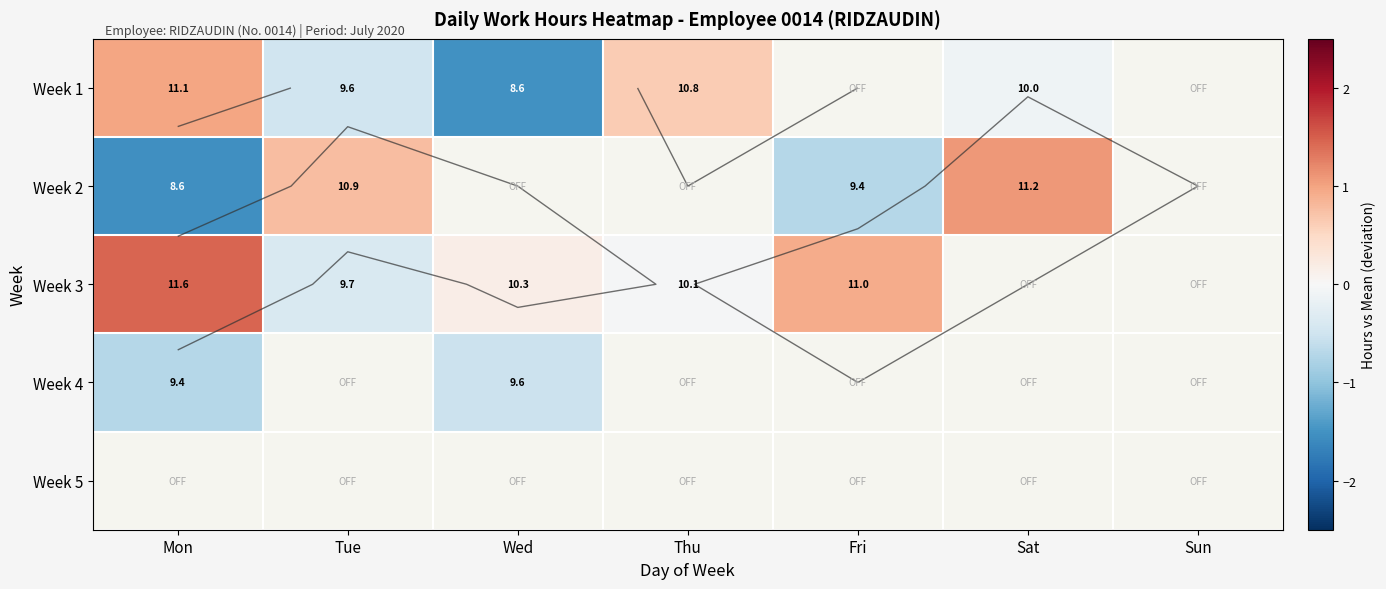

What is the difference between the highest and lowest values at Sat?

1.2